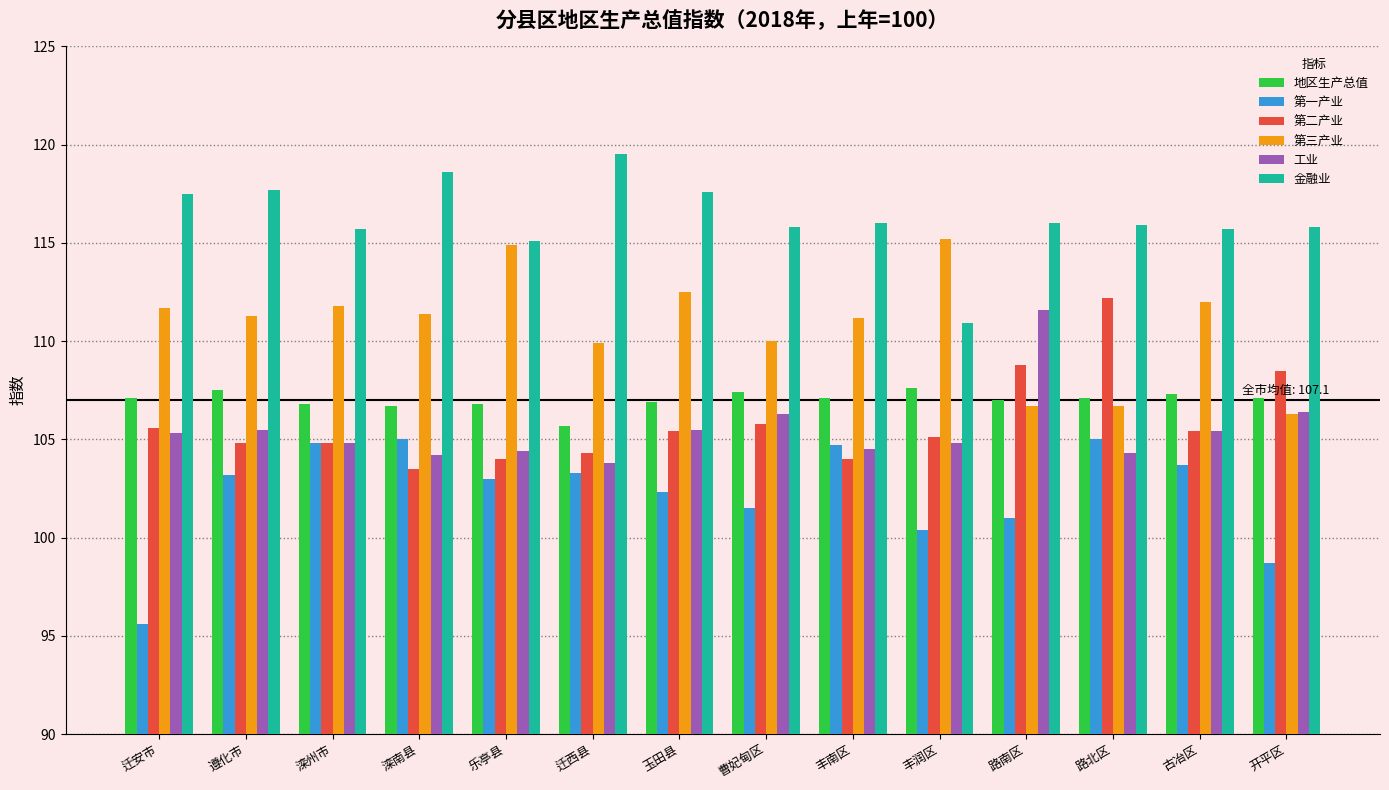

Which series has the largest total across all categories?

金融业